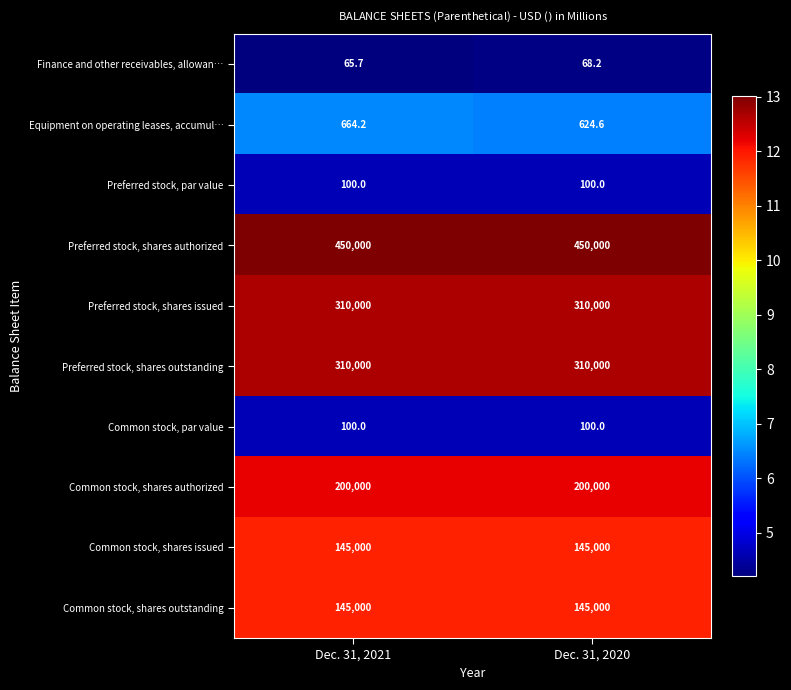

How many data points does each series have?

2